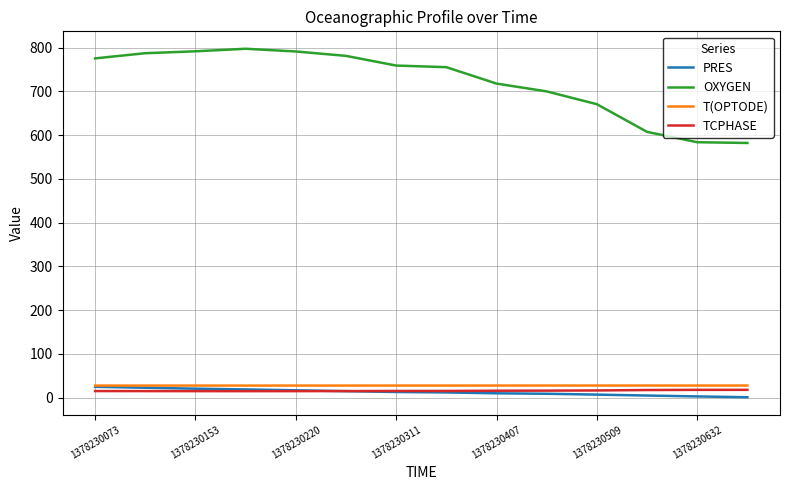

Which series has the largest range (max minus min)?

OXYGEN